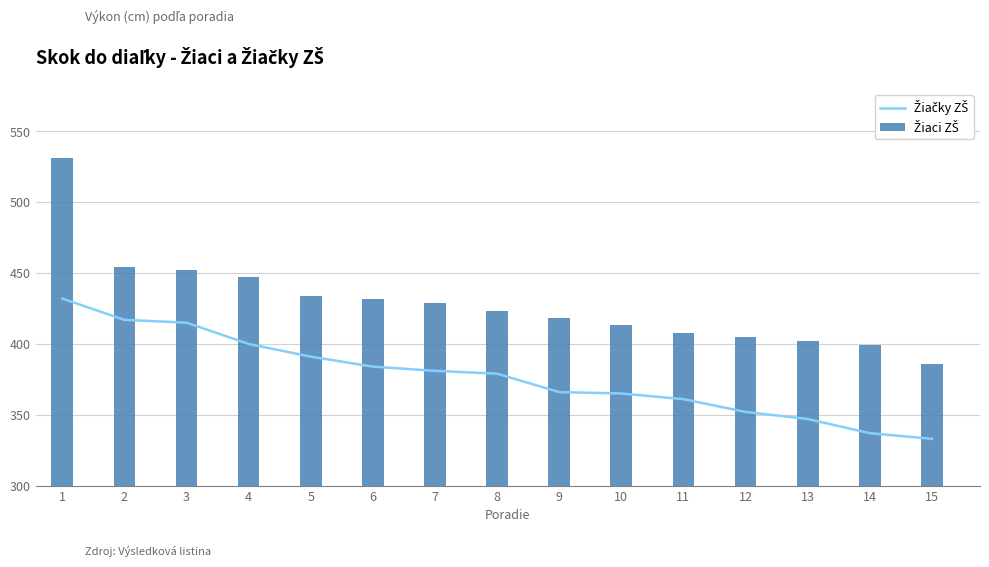

What is the value of the Žiačky ZŠ bar at the 3rd from the left?

415